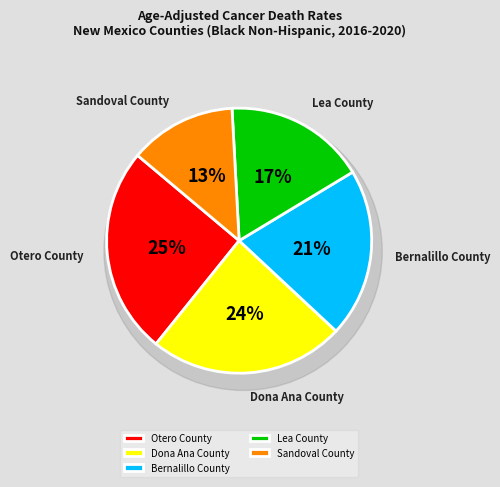

Is it true that Dona Ana County is 24% of the pie?

True